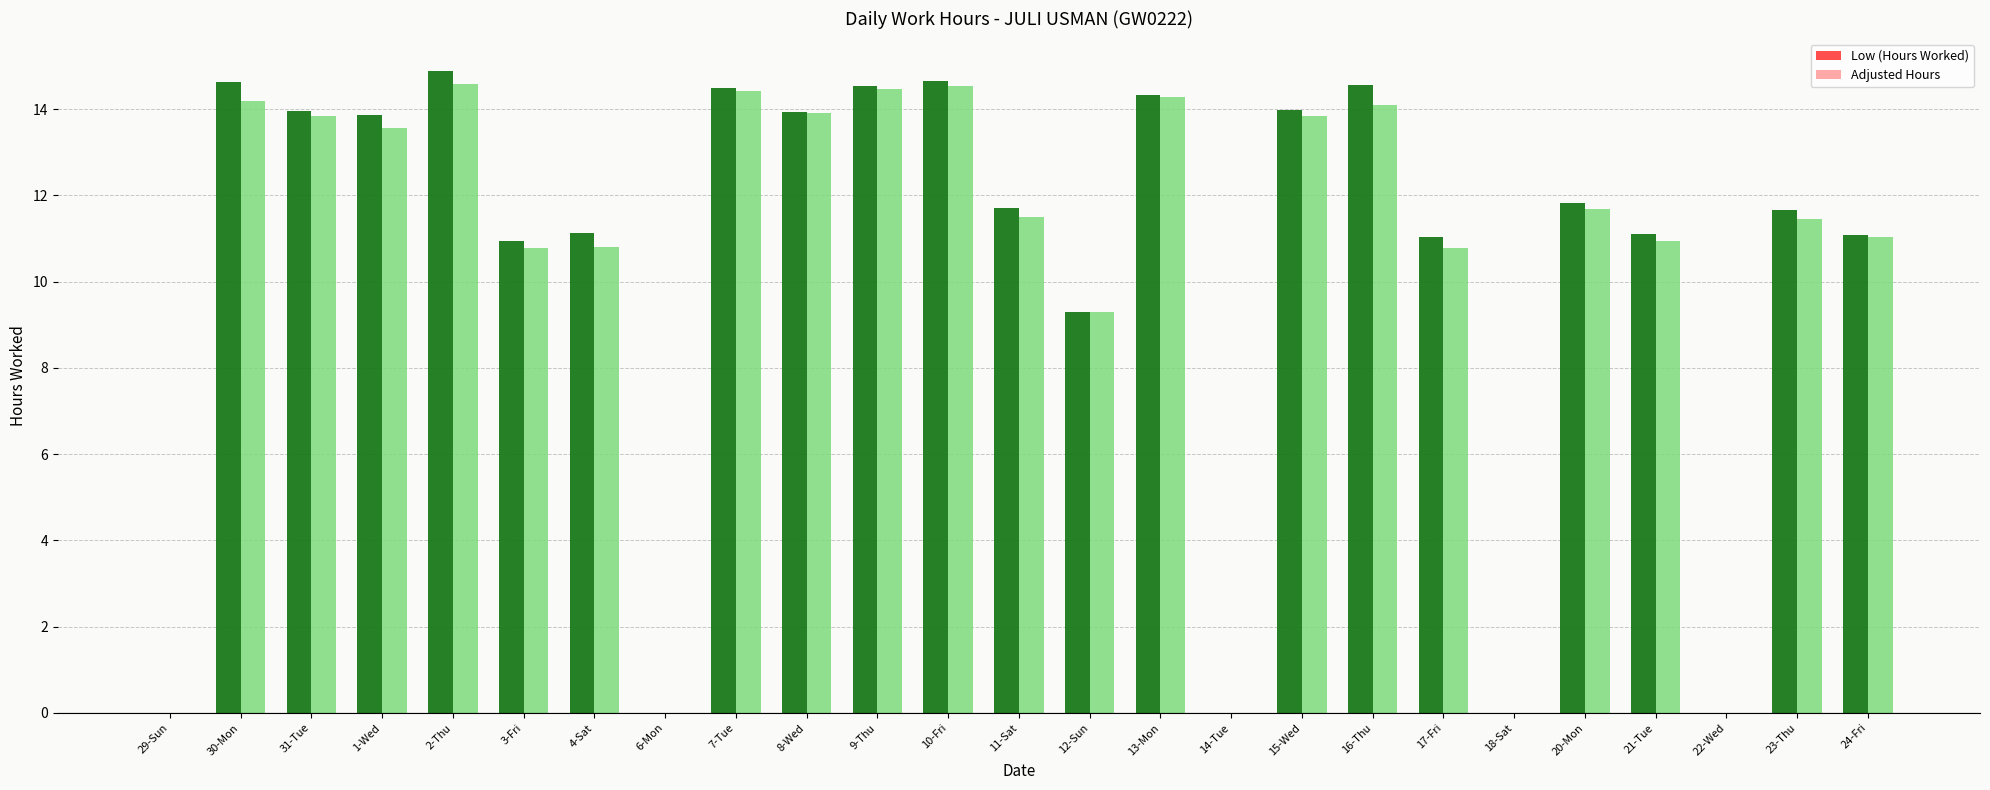

Where is Low (Hours Worked) nearest to the value 7?

12-Sun